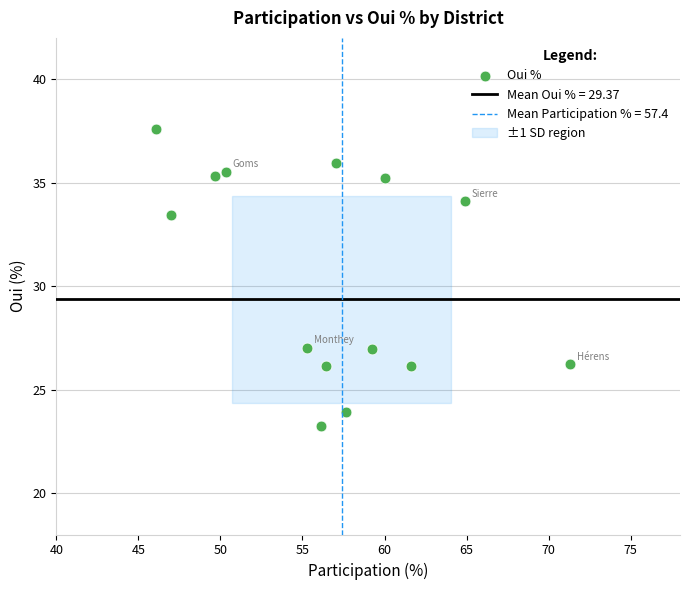

What is the range of X values (max minus min)?

25.2